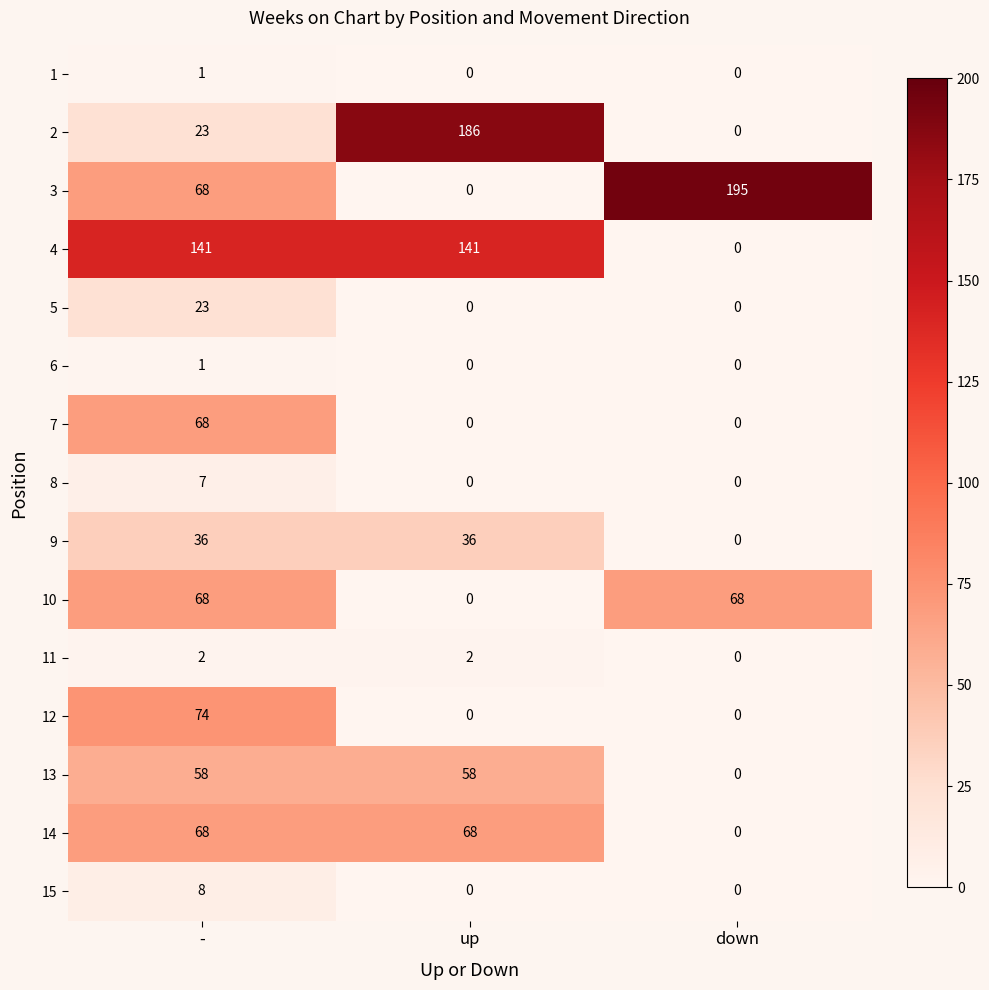

How many positive values does the 5 series have?

1